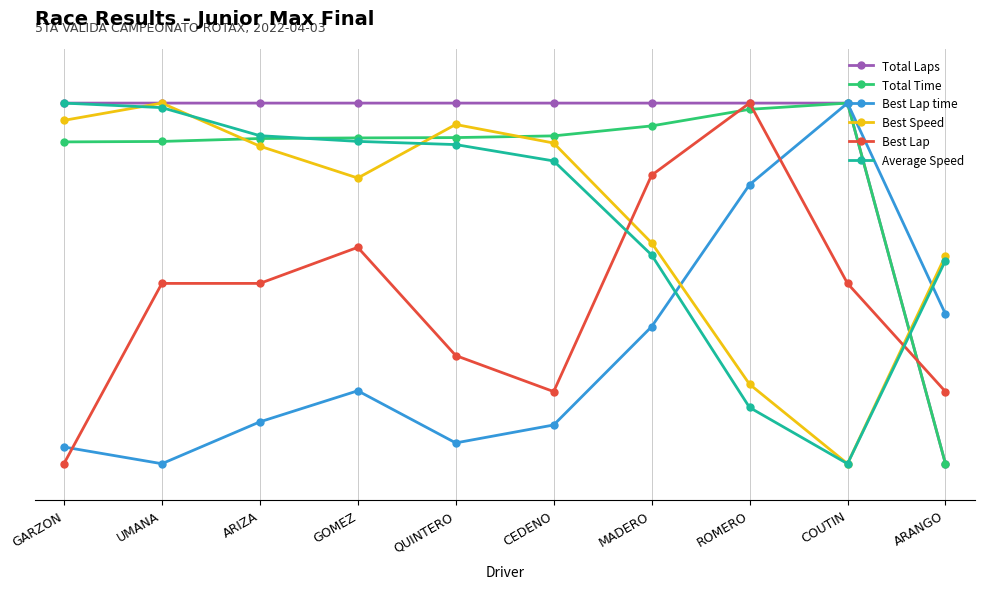

After their last crossing, which series has the higher values: Average Speed or Best Speed?

Best Speed